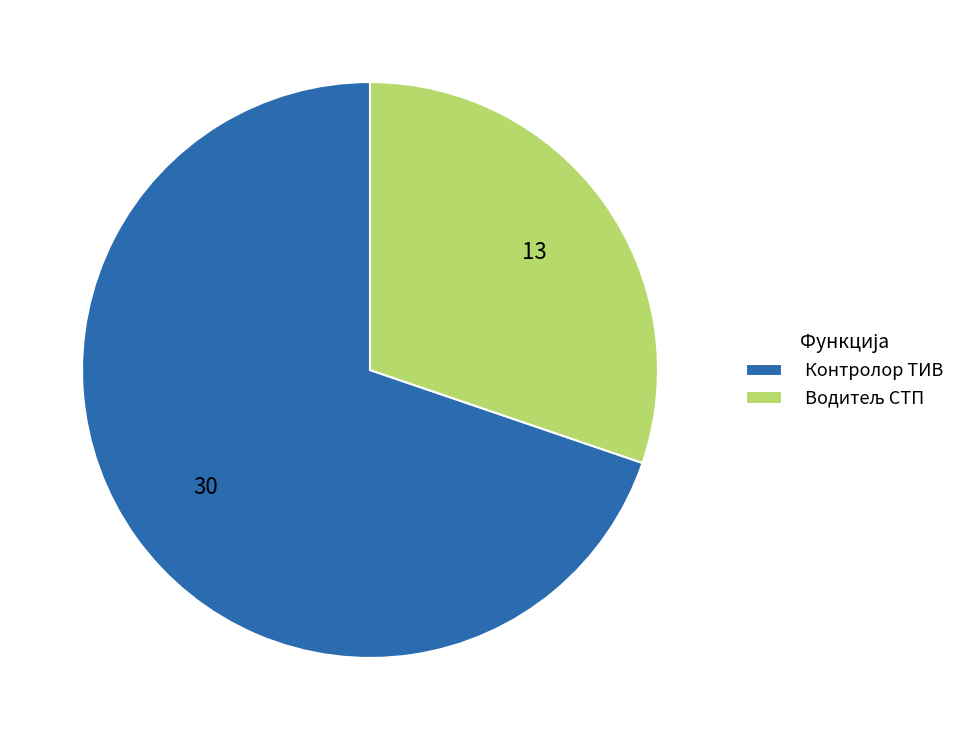

Which category has the biggest portion of the pie?

Контролор ТИВ